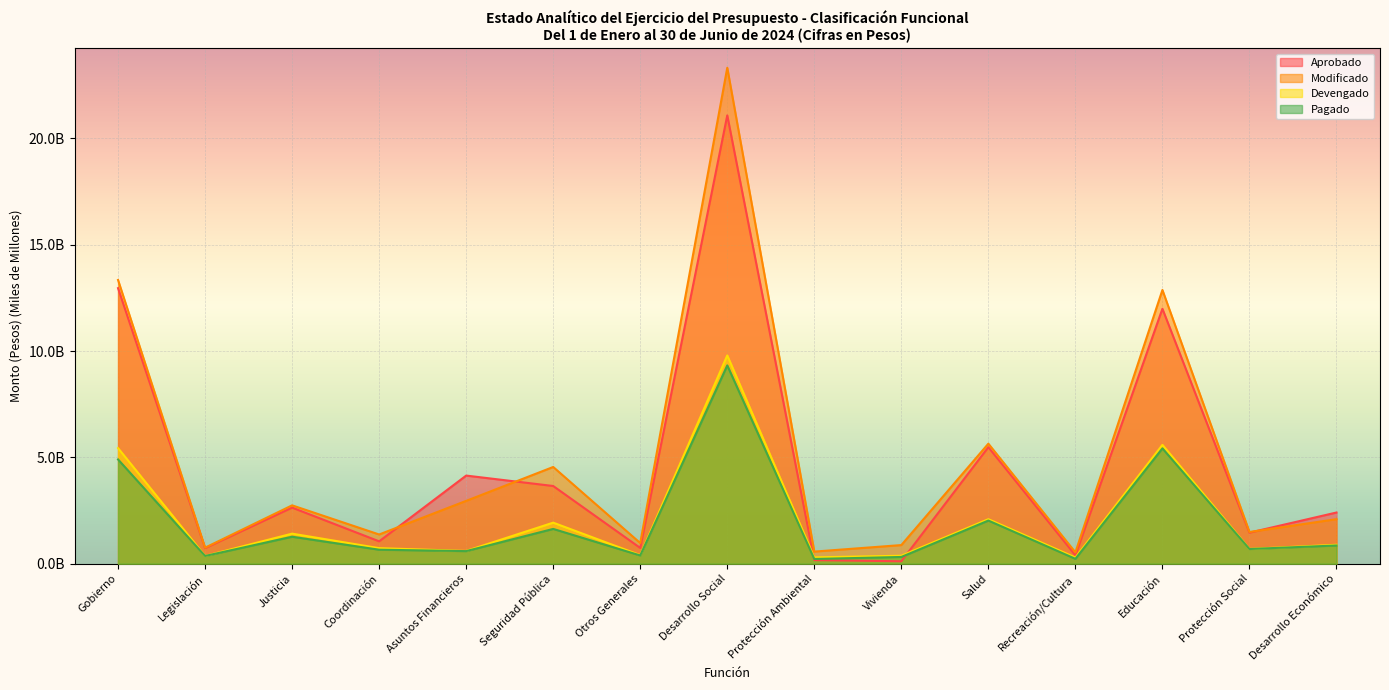

What is the minimum value shown in the chart?

0.1